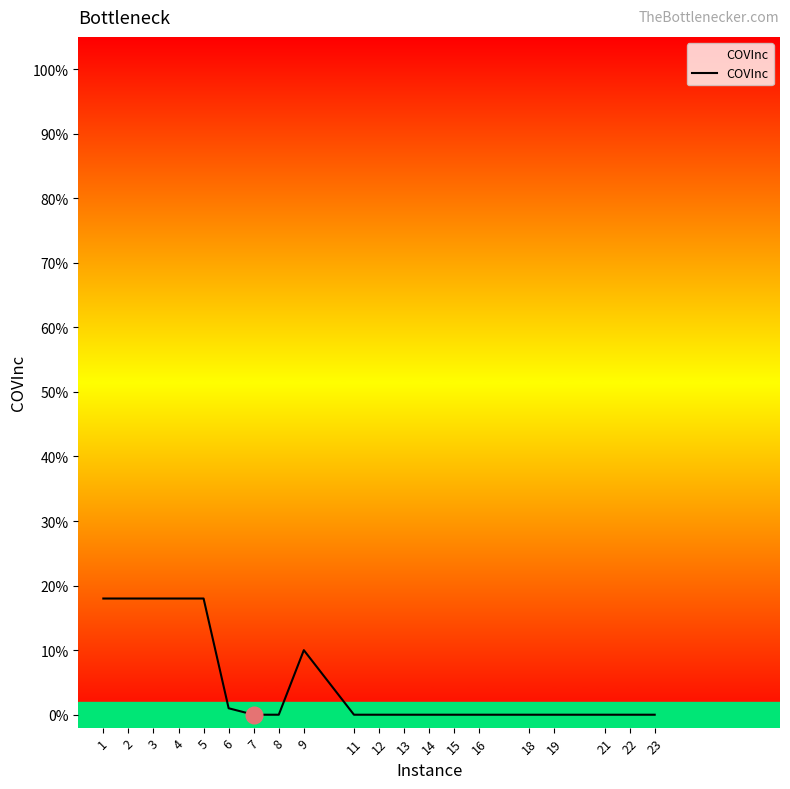

Is it true that the value at 14 is 7?

False